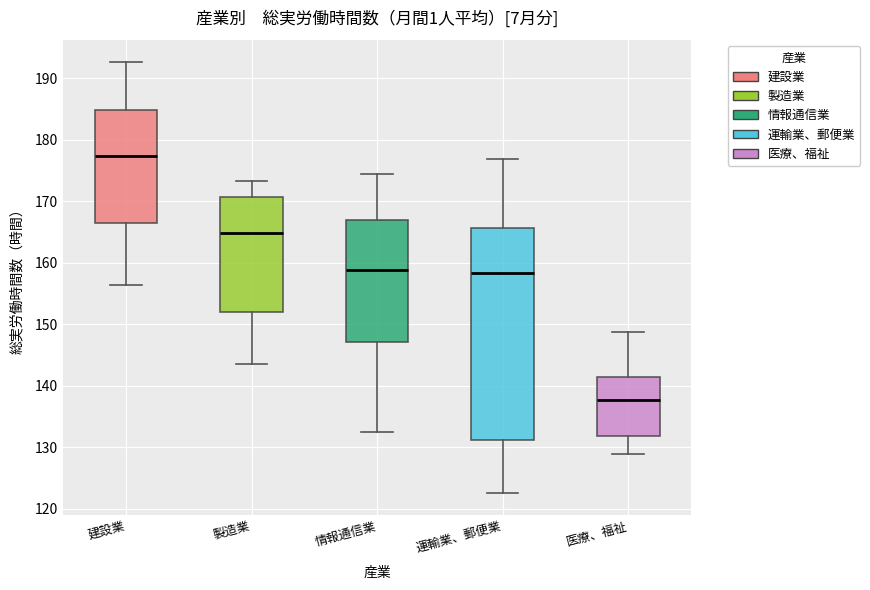

Reading left to right, transcribe this box plot: for each box, give where its median line is, the range the box spans, and where its two whiskers end, as read against the y-axis. The values are not printed on the chart, so give them approximately, as read against the axis.

建設業: median 177, box 167 to 185, whiskers 156 to 193
製造業: median 165, box 152 to 171, whiskers 144 to 173
情報通信業: median 159, box 147 to 167, whiskers 133 to 175
運輸業、郵便業: median 158, box 131 to 166, whiskers 123 to 177
医療、福祉: median 138, box 132 to 141, whiskers 129 to 149